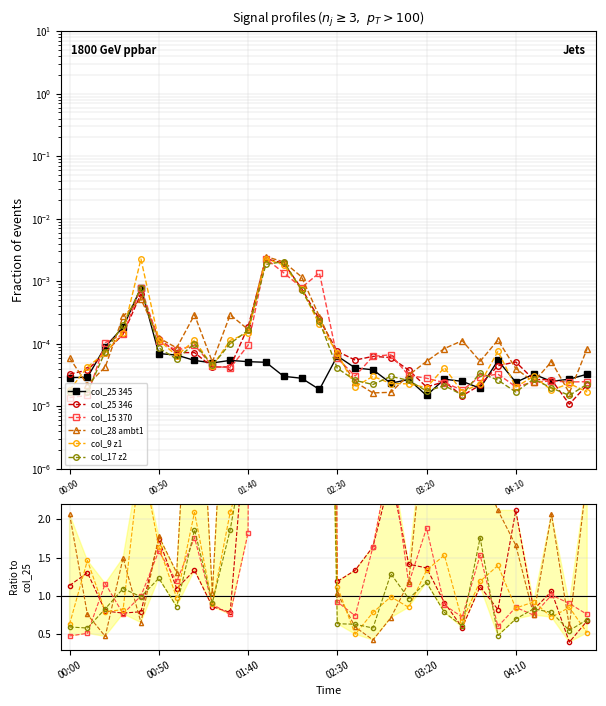

Which series has the largest range (max minus min)?

col_28